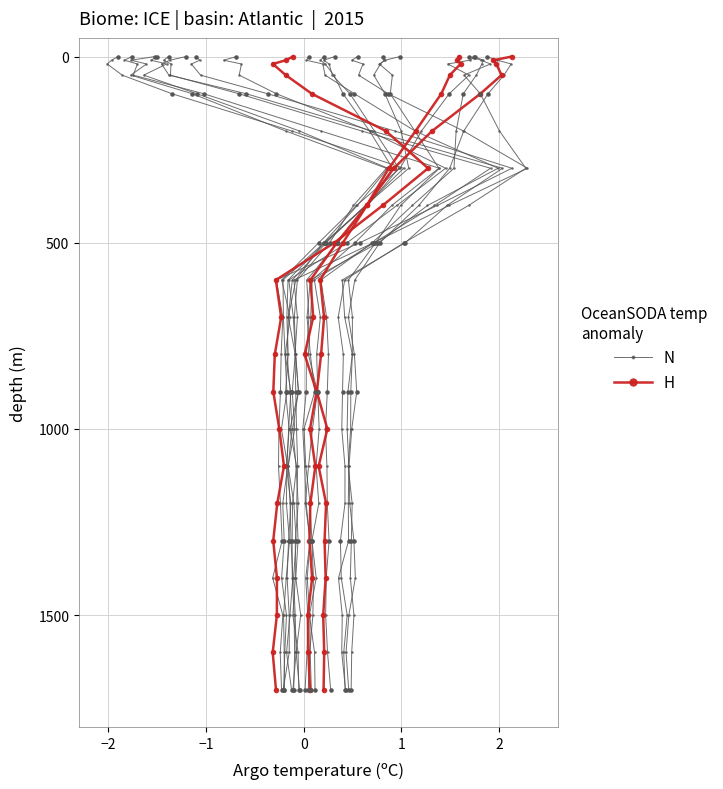

Is the value of H at 14 greater than the value of N at 11?

Yes